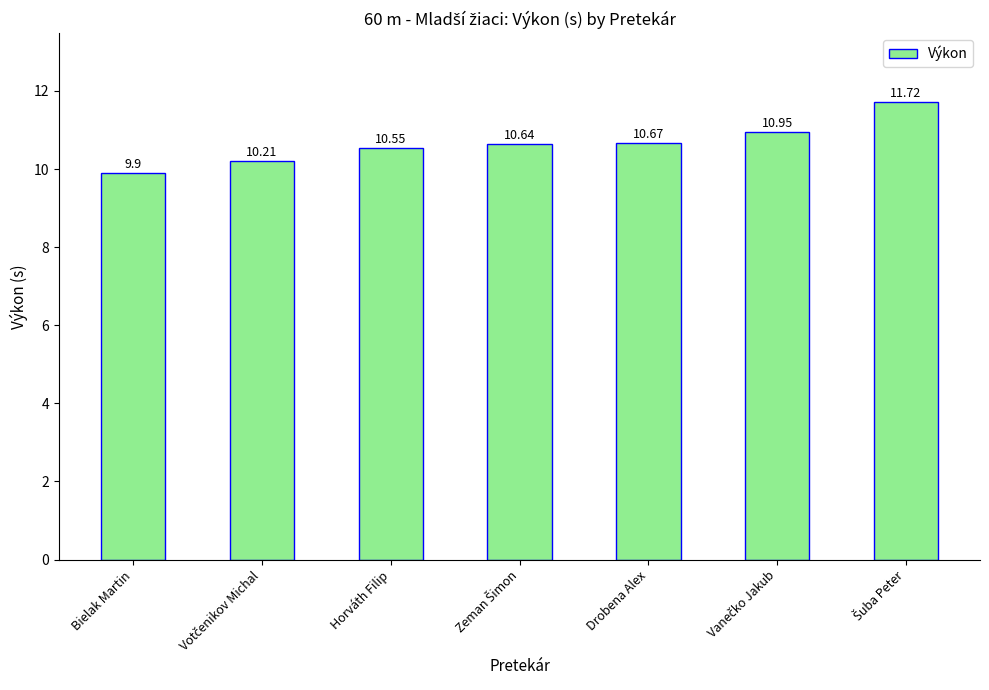

Which label corresponds to the smallest value in the chart?

Bielak Martin